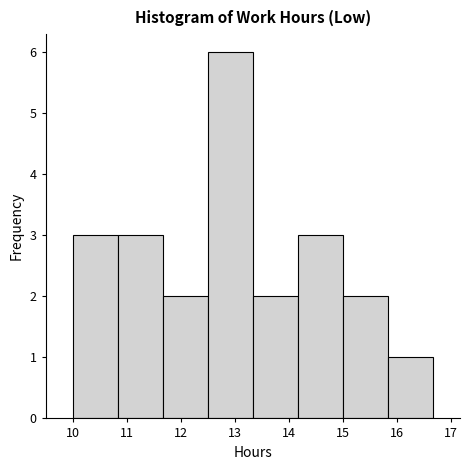

Reading left to right, list every bar in this chart as the range it spans on the x-axis followed by its height. Neither the bar edges nor the heights are printed on the chart, so give them approximately, as read against the axes.

10.0 to 10.8: 3
10.8 to 11.7: 3
11.7 to 12.5: 2
12.5 to 13.3: 6
13.3 to 14.2: 2
14.2 to 15.0: 3
15.0 to 15.8: 2
15.8 to 16.7: 1